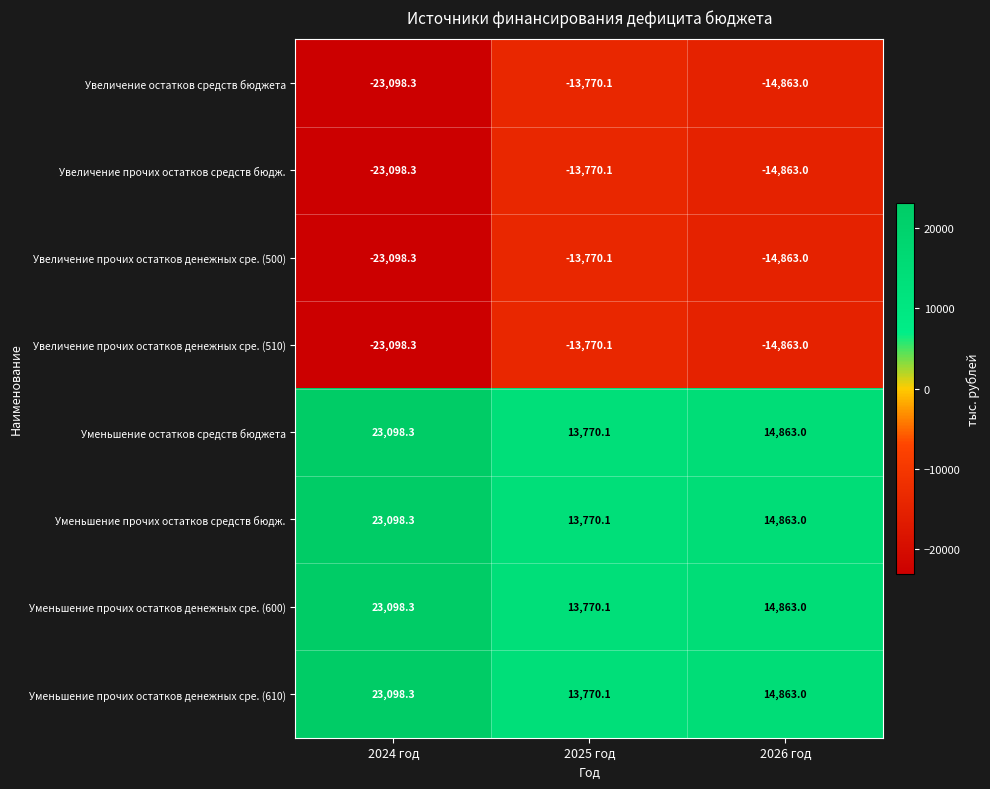

What is the maximum value shown in the chart?

23098.3